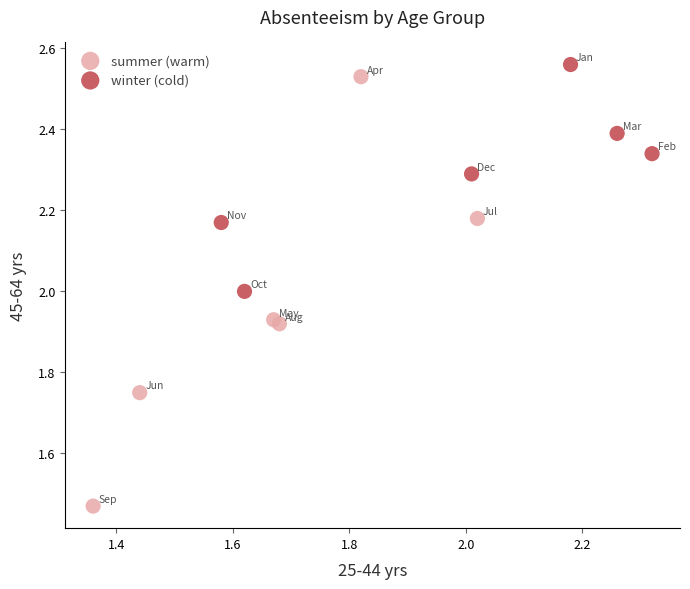

Which series has the largest Y range (max minus min)?

summer (warm)